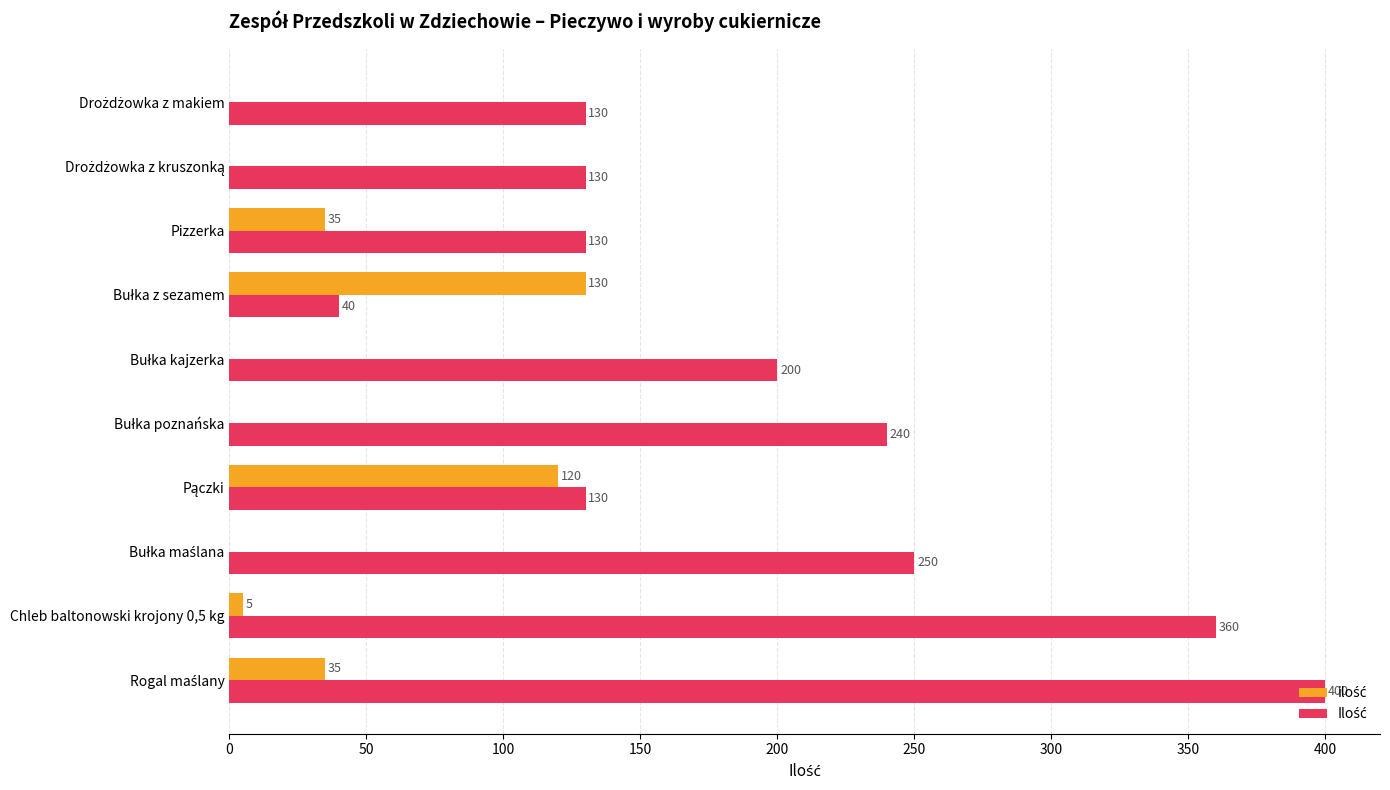

What is the greatest value displayed?

400